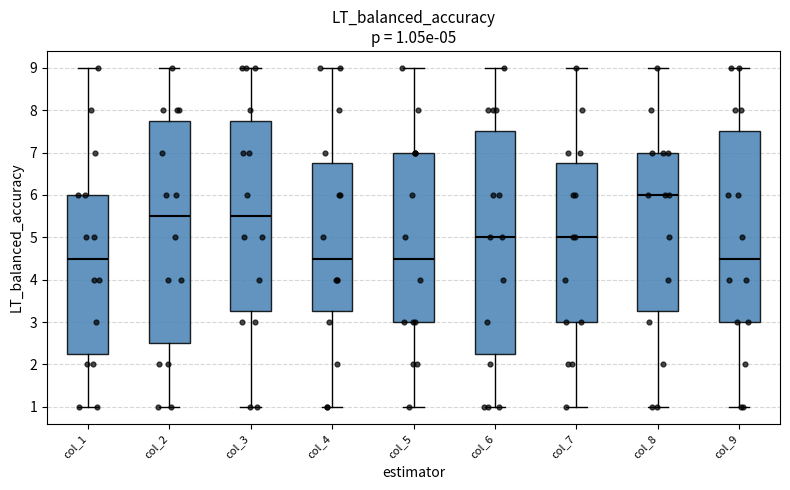

Which box has the highest median line?

col_8